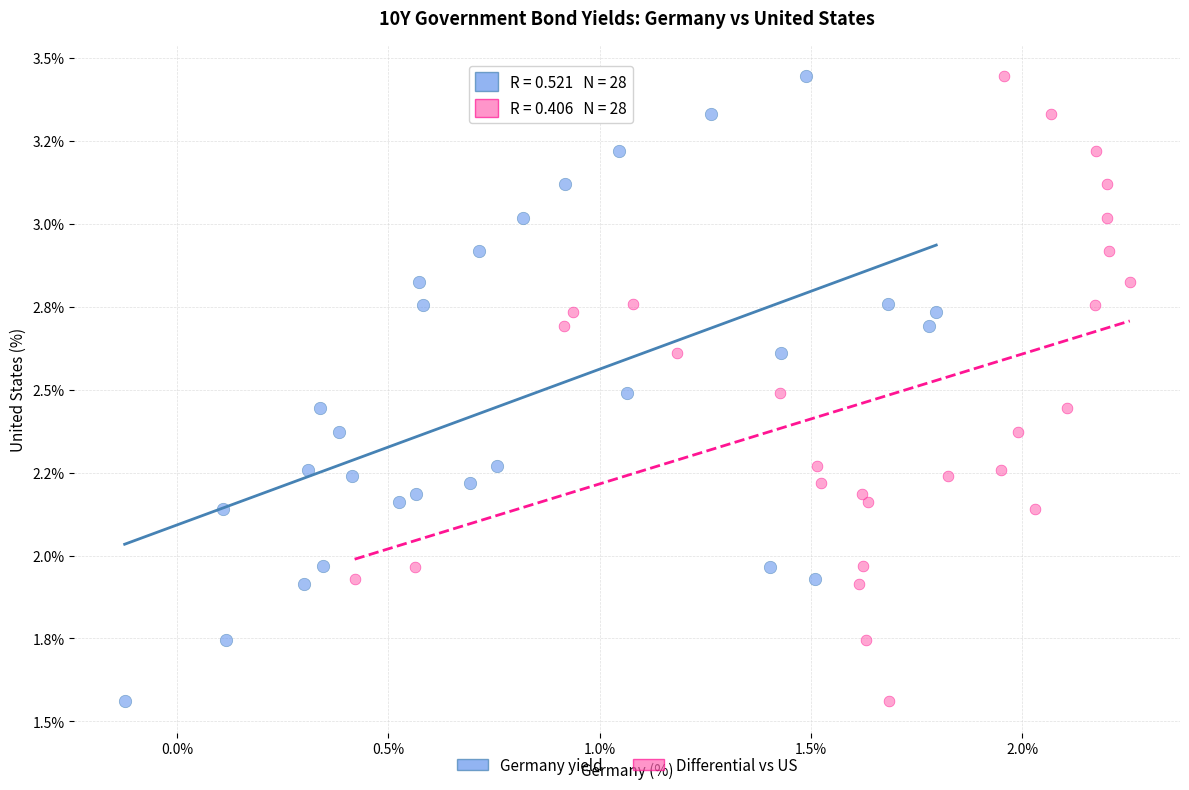

What are all the series names shown in the legend?

Germany yield, Differential vs US